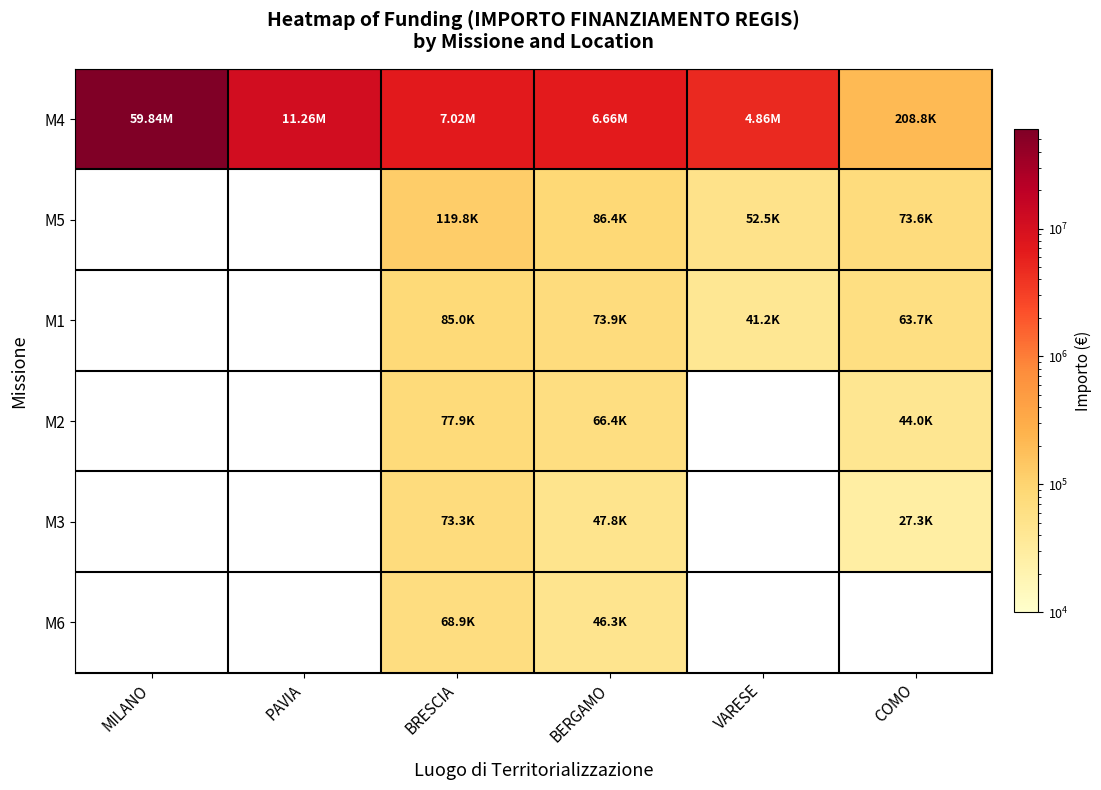

Count the number of categories in the chart.

6